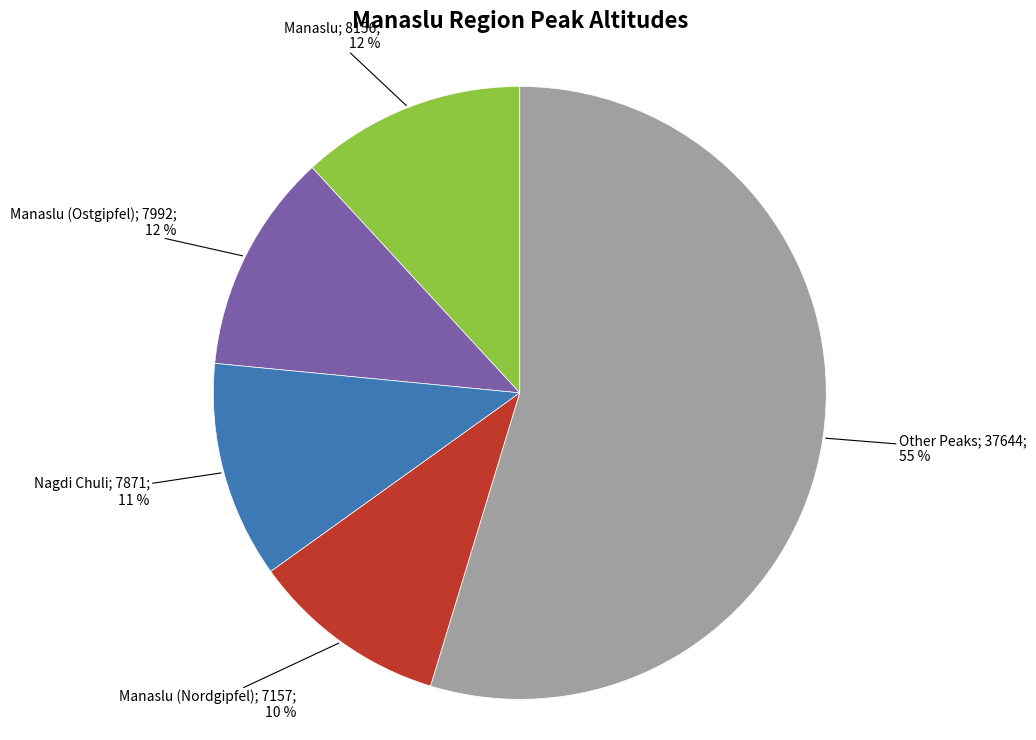

Is there a majority slice in this chart?

Yes